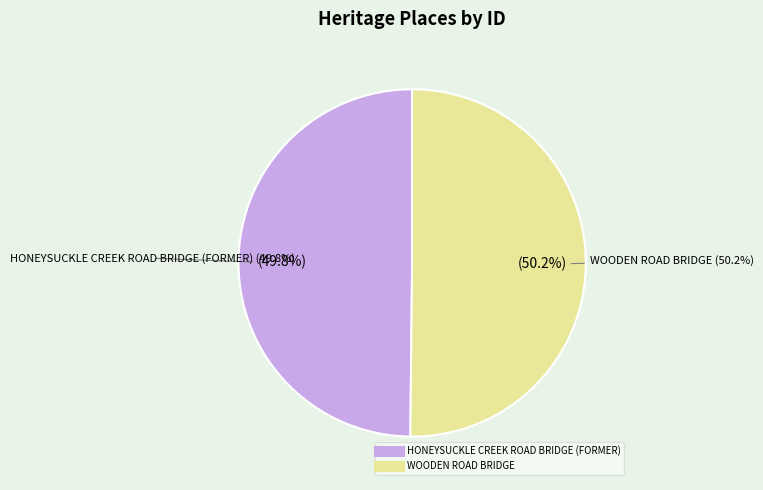

To the nearest percent, what is the average slice percentage?

50%